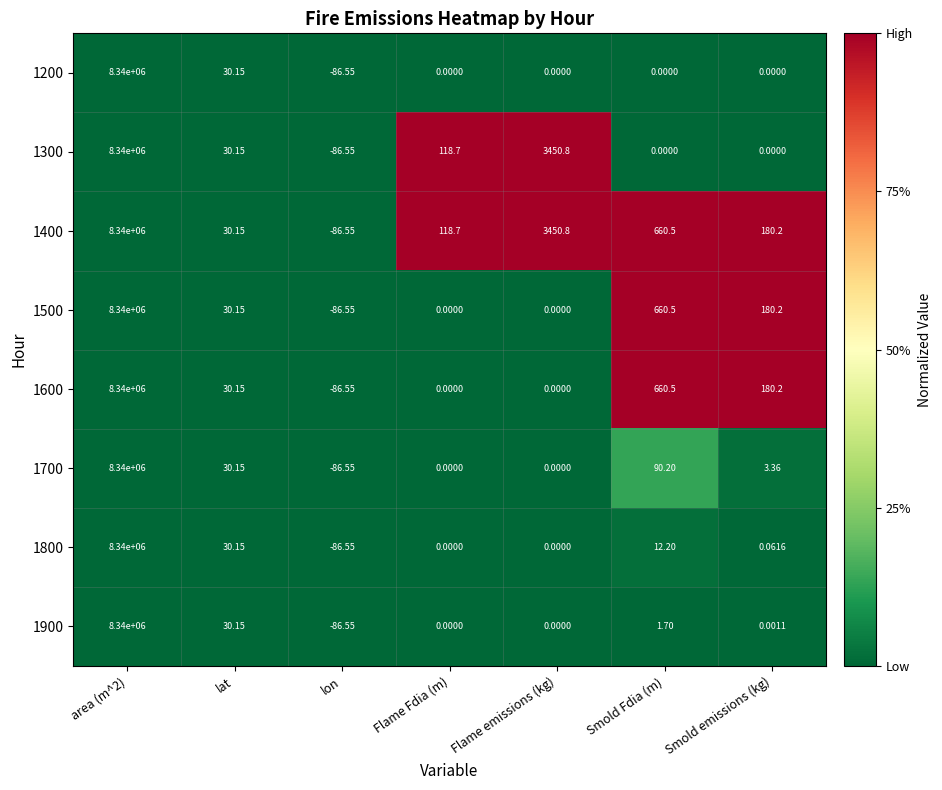

What is the total value across all series at Flame emissions (kg)?

6901.6